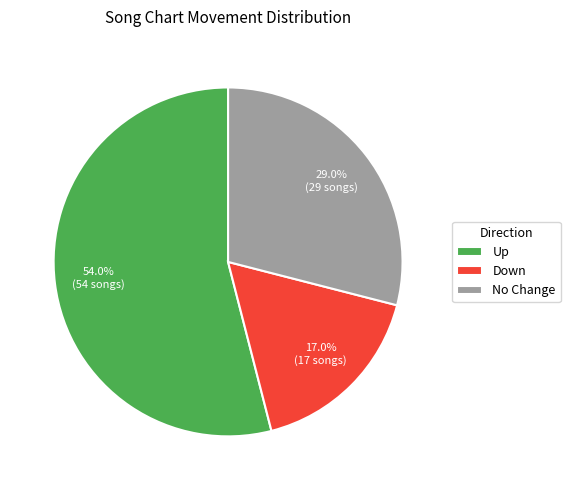

Between Up and Down, which is larger?

Up